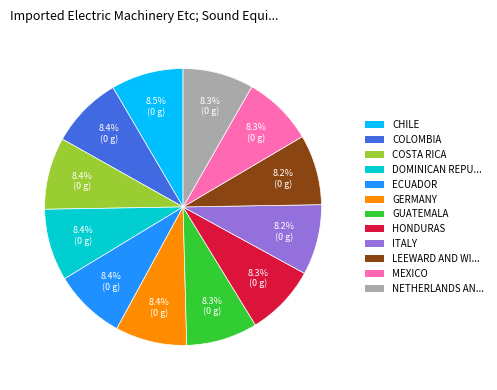

Combined, do ITALY and LEEWARD AND WI... account for over 50%?

No